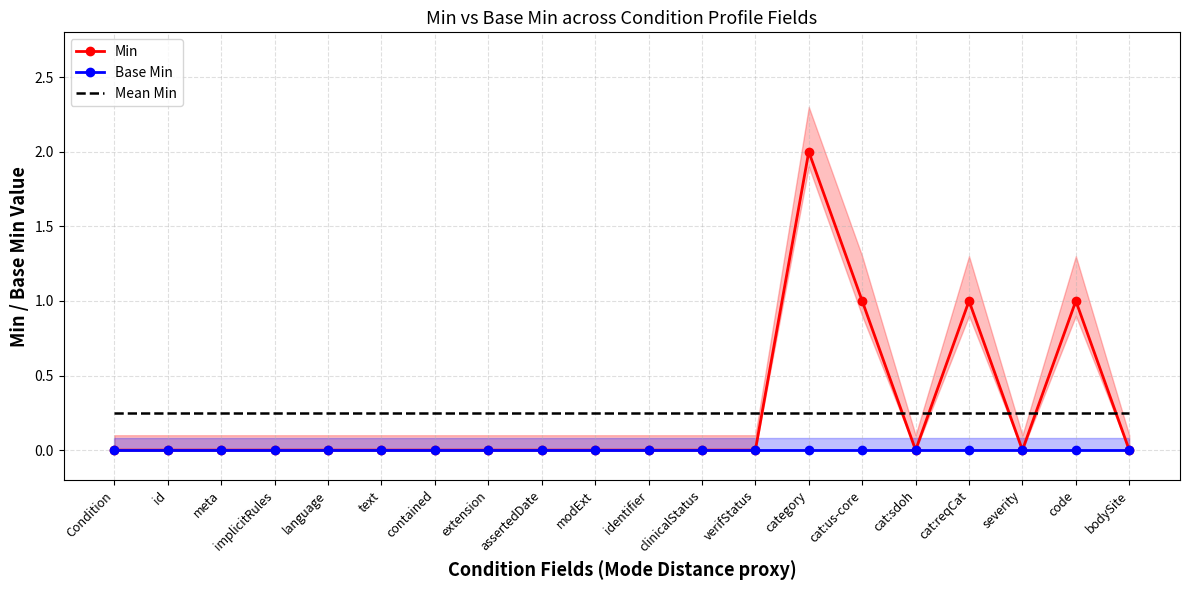

List the series in order of their peak value, highest first.

Min, Mean Min, Base Min